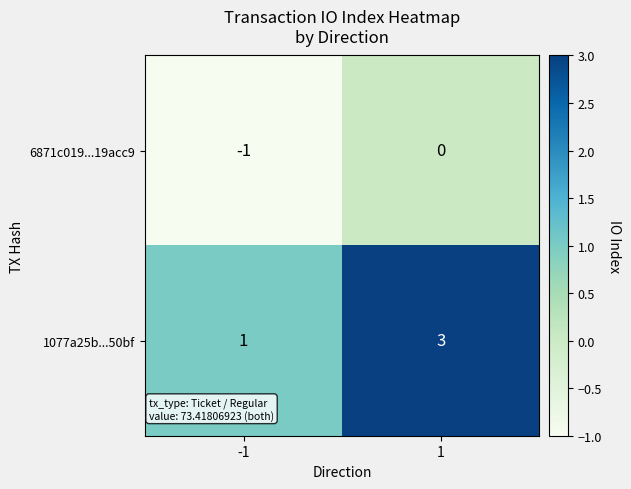

Which series has the widest spread of values?

1077a25b...50bf